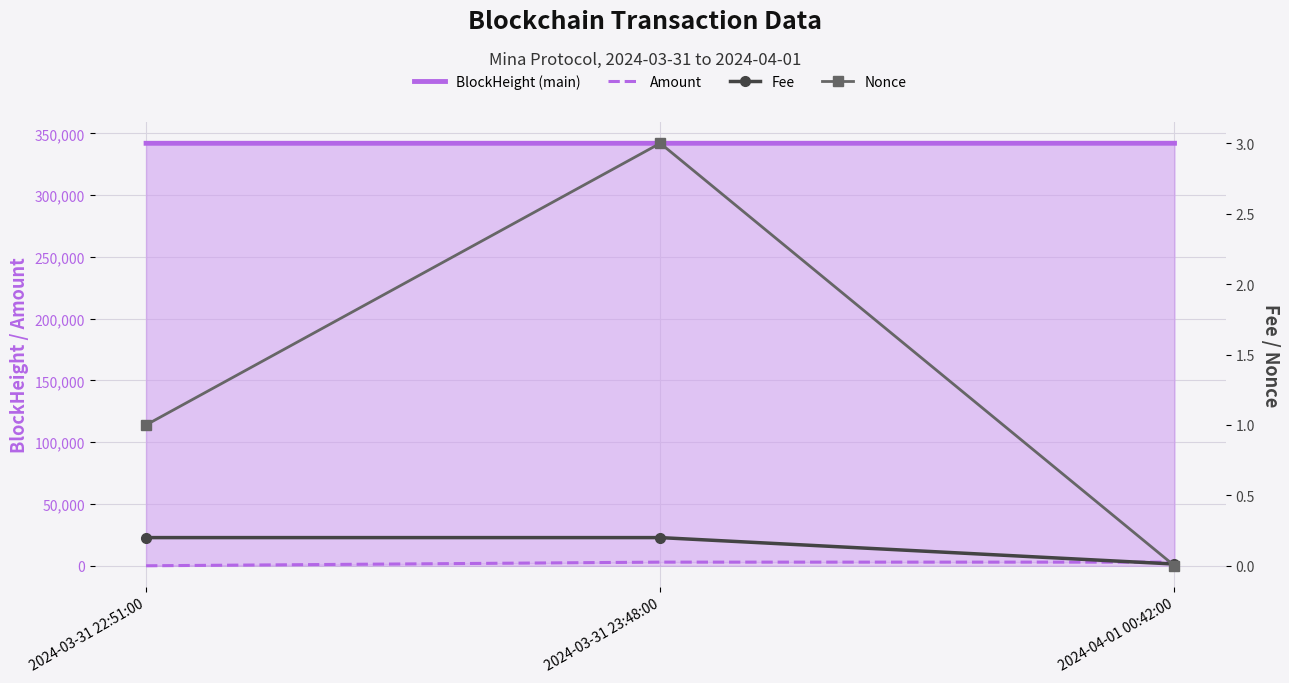

At how many categories does at least one series exceed 263492?

3